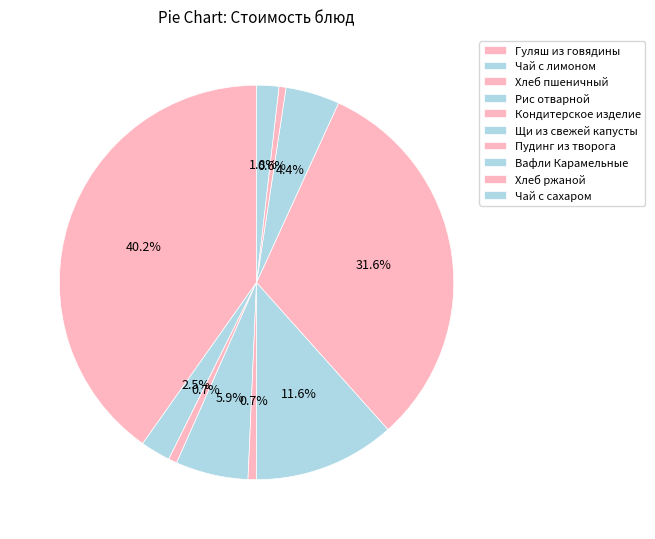

How many slices are in this pie chart?

10